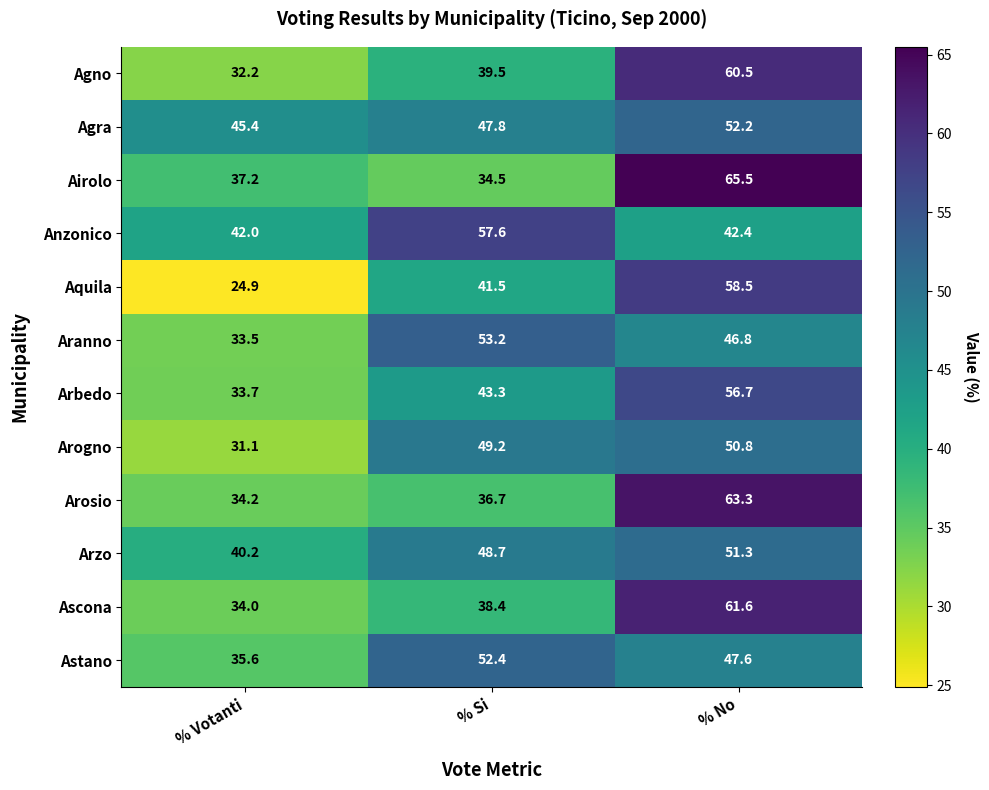

What is the spread (max minus min) of values at % No?

23.1